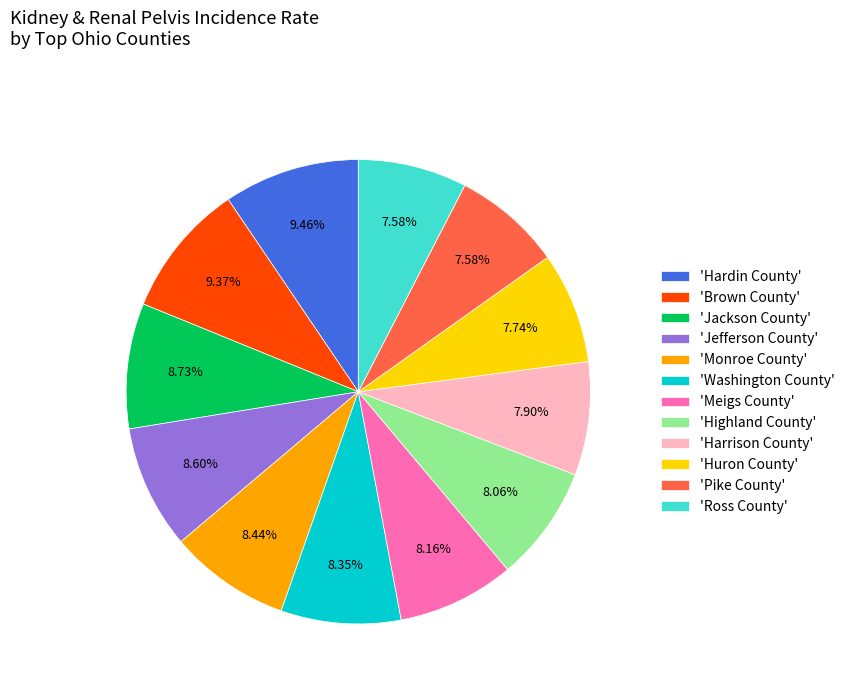

Does any single category account for the majority?

No